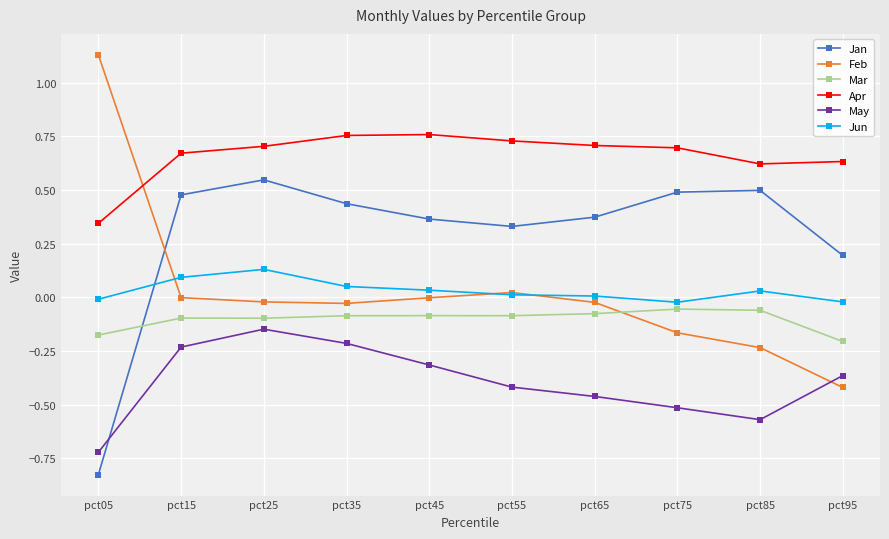

At which category does the chart reach its peak across all series?

pct05